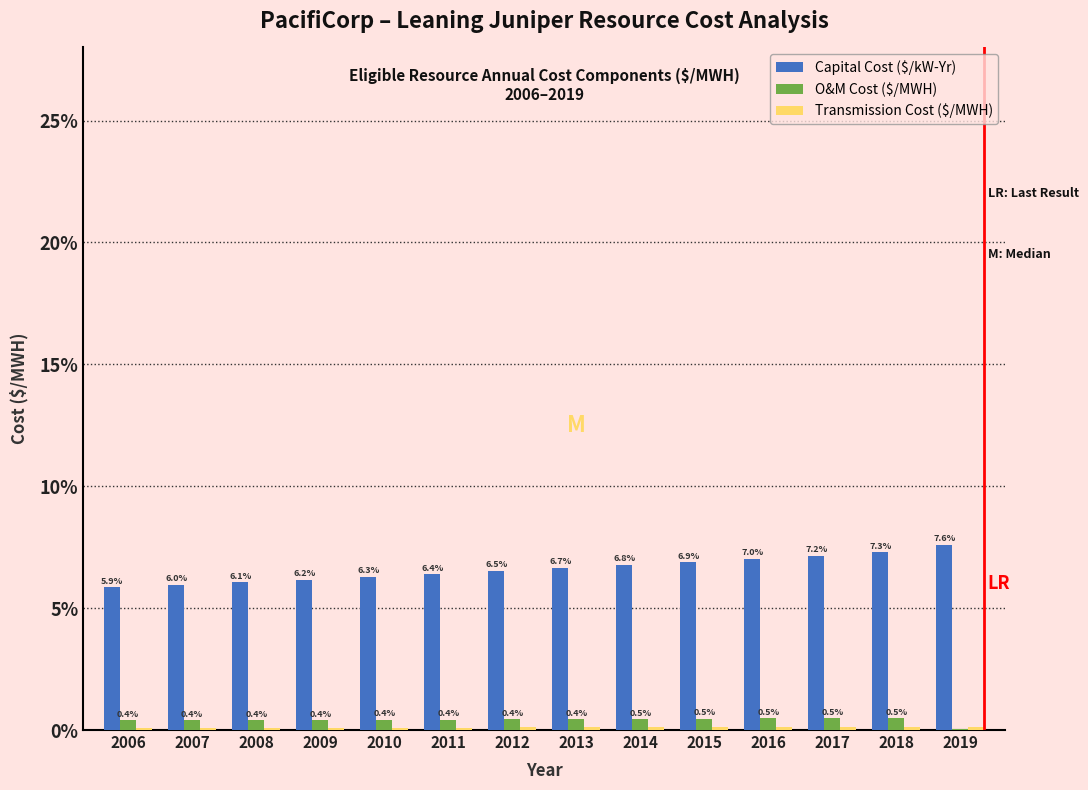

Which category has the highest value across all series?

2019